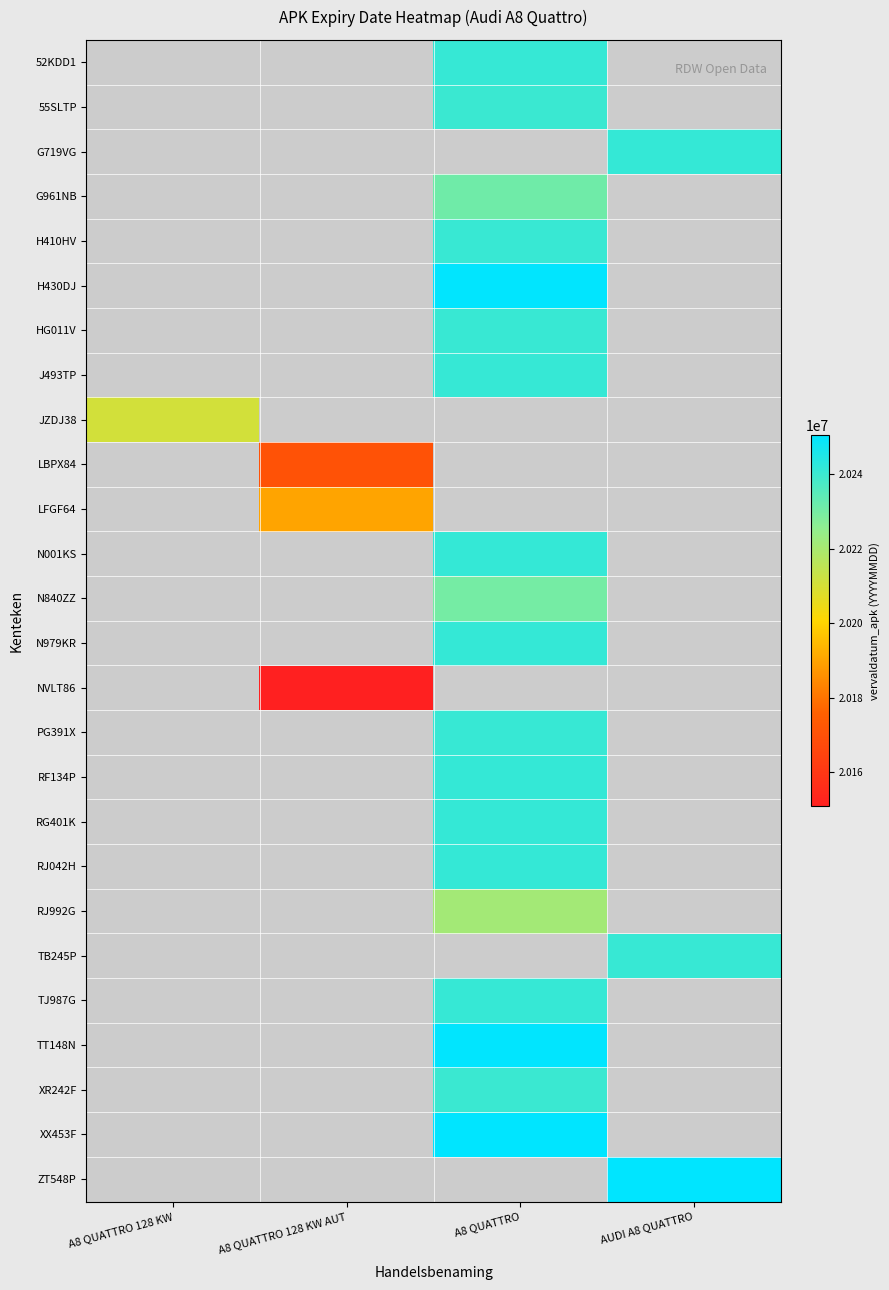

What is the approximate value of TJ987G at A8 QUATTRO?

20240929.0